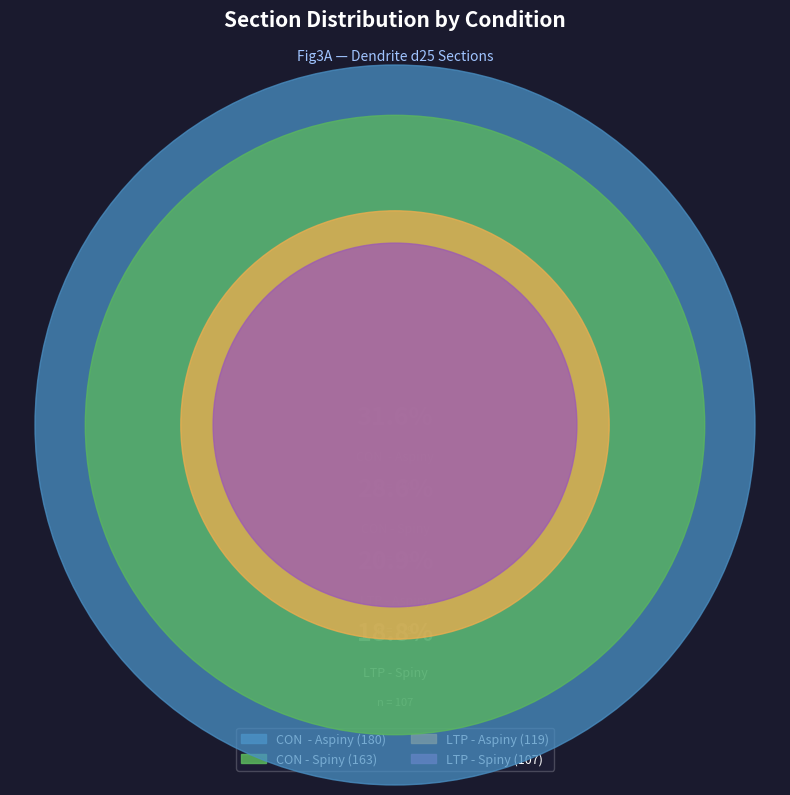

Does CON - Spiny account for over 50% of the chart?

No